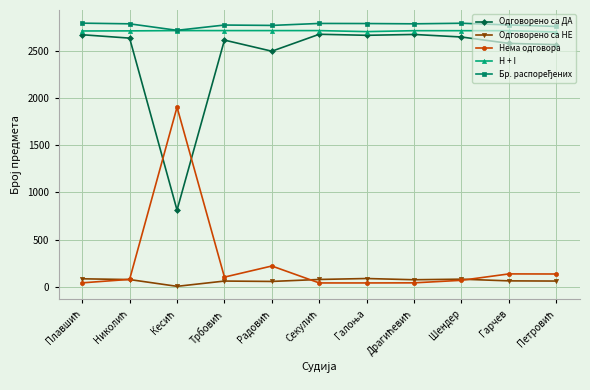

How many lines are shown in the chart?

5